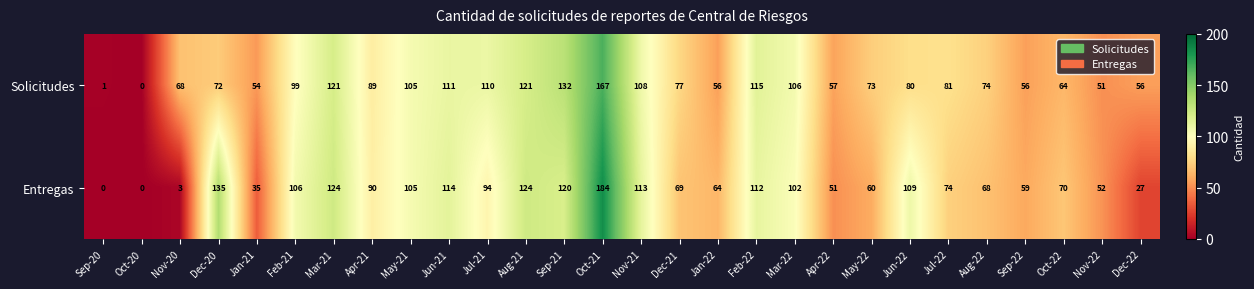

What is the highest value of the Entregas series?

184